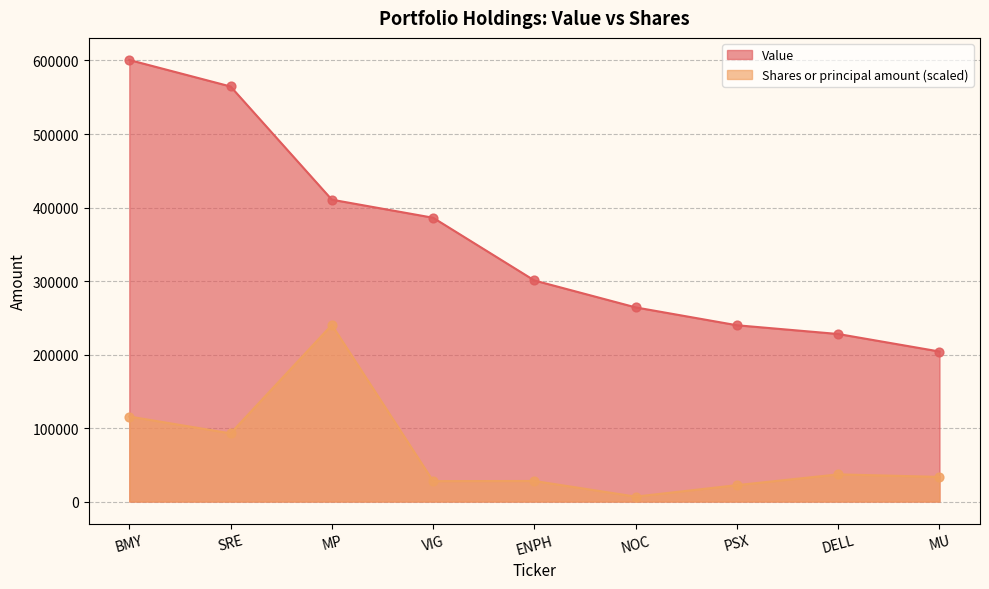

What is the total value across all series at SRE?

657410.4